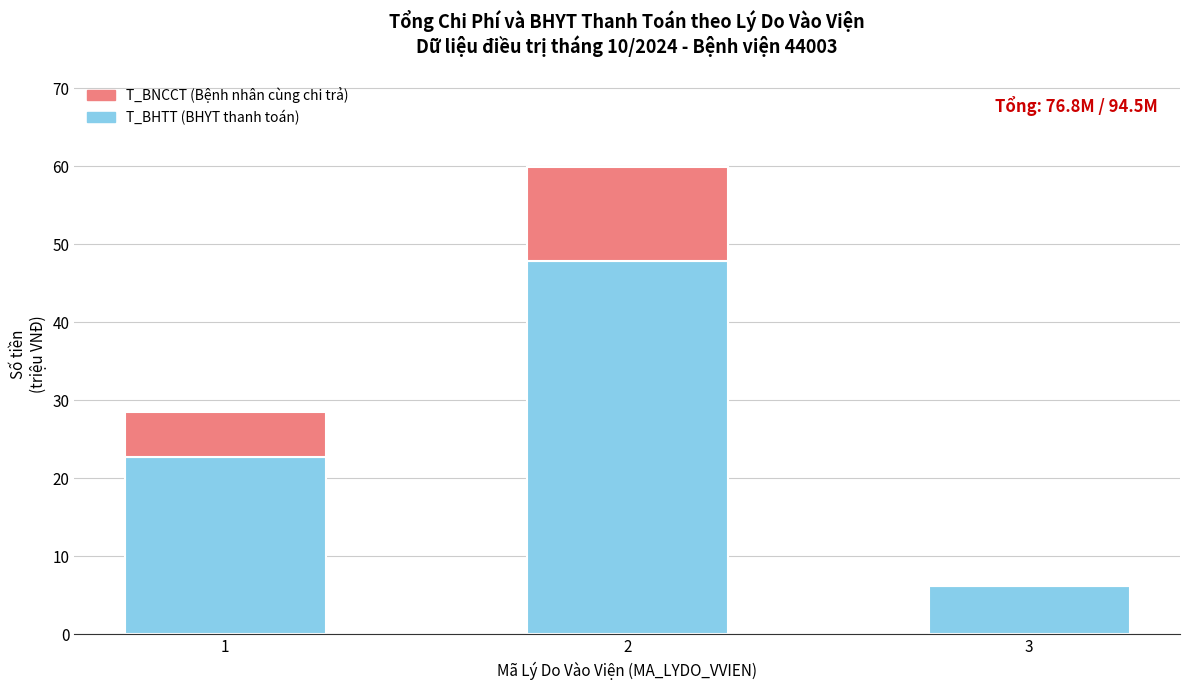

What is the total value across all series at 3?

6.2